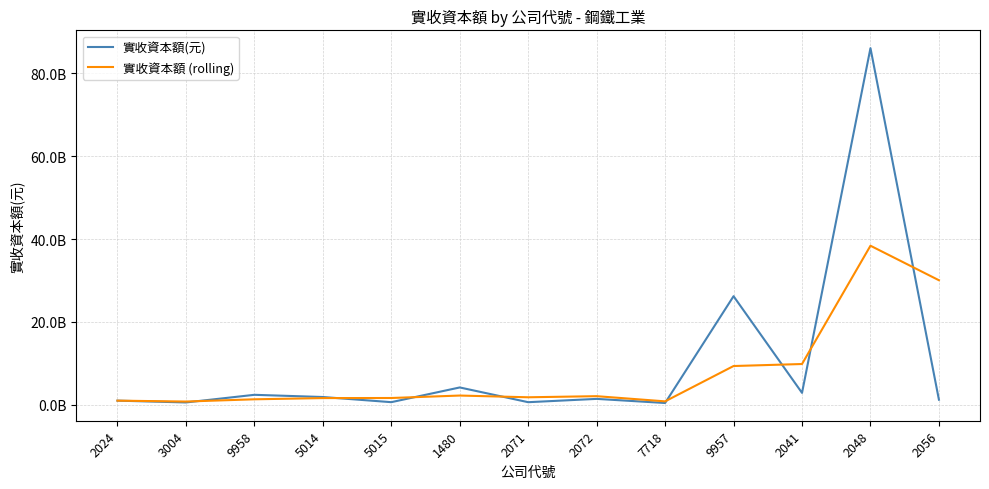

Does the chart display data point markers on the line(s)?

No